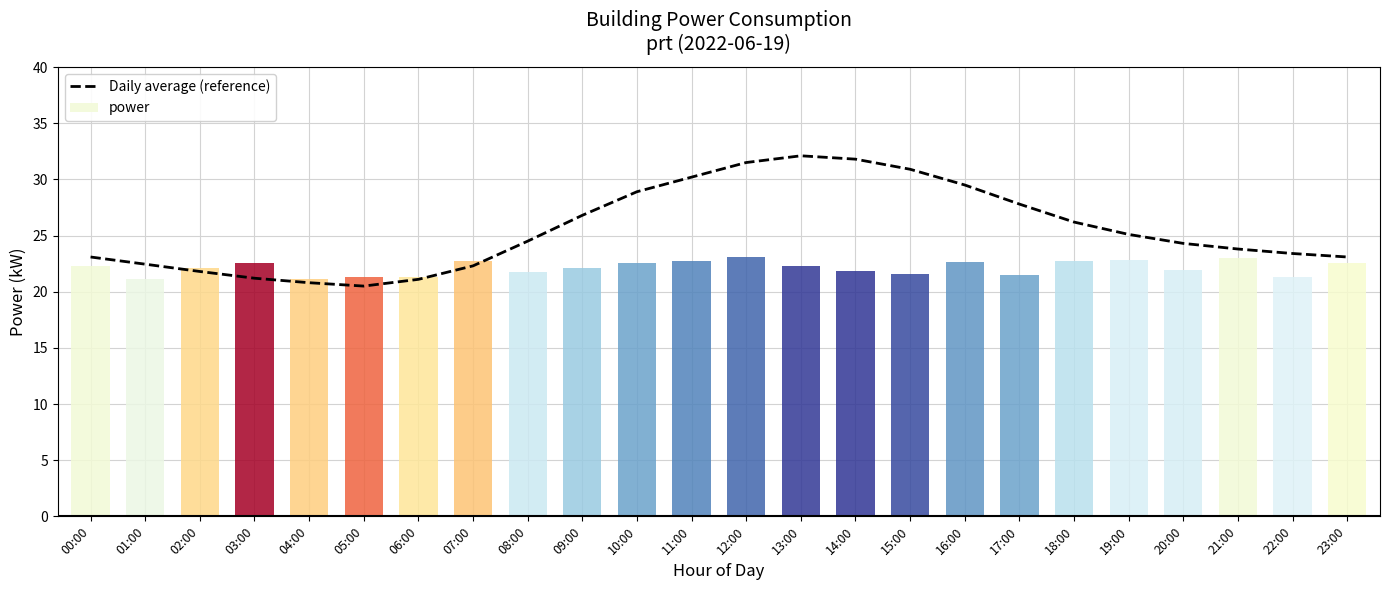

List the labels in order of value, smallest first.

05:00, 04:00, 06:00, 03:00, 02:00, 07:00, 01:00, 00:00, 23:00, 22:00, 21:00, 20:00, 08:00, 19:00, 18:00, 09:00, 17:00, 10:00, 16:00, 11:00, 15:00, 12:00, 14:00, 13:00